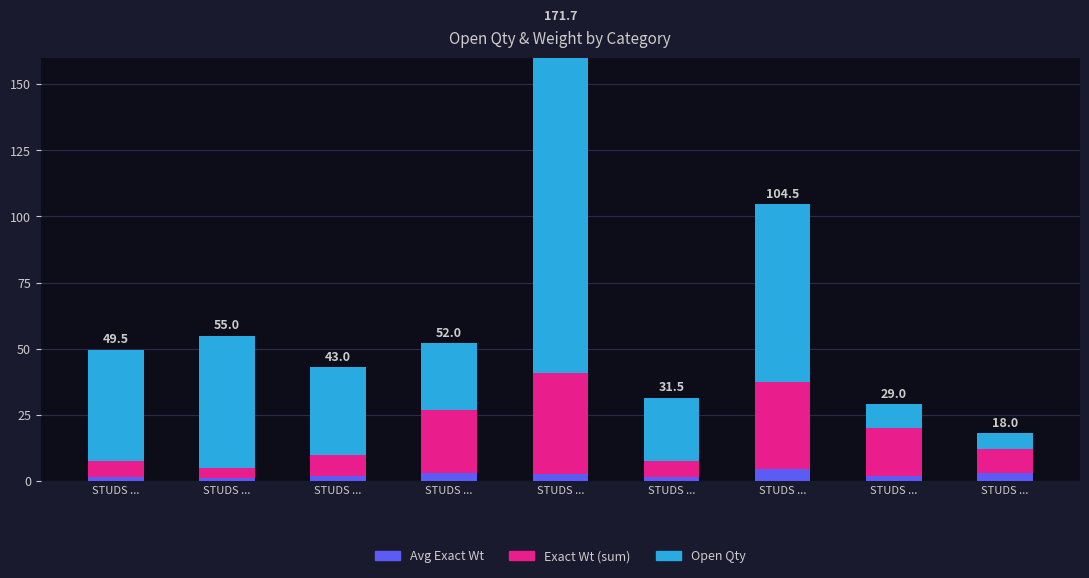

Reading left to right, what are all the values shown in this chart?

Avg Exact Wt: 1.5	1.0	2.0	3.0	2.7	1.5	4.5	2.0	3.0
Exact Wt (sum): 6.0	4.0	8.0	24.0	38.0	6.0	33.0	18.0	9.0
Open Qty: 42.0	50.0	33.0	25.0	131.0	24.0	67.0	9.0	6.0